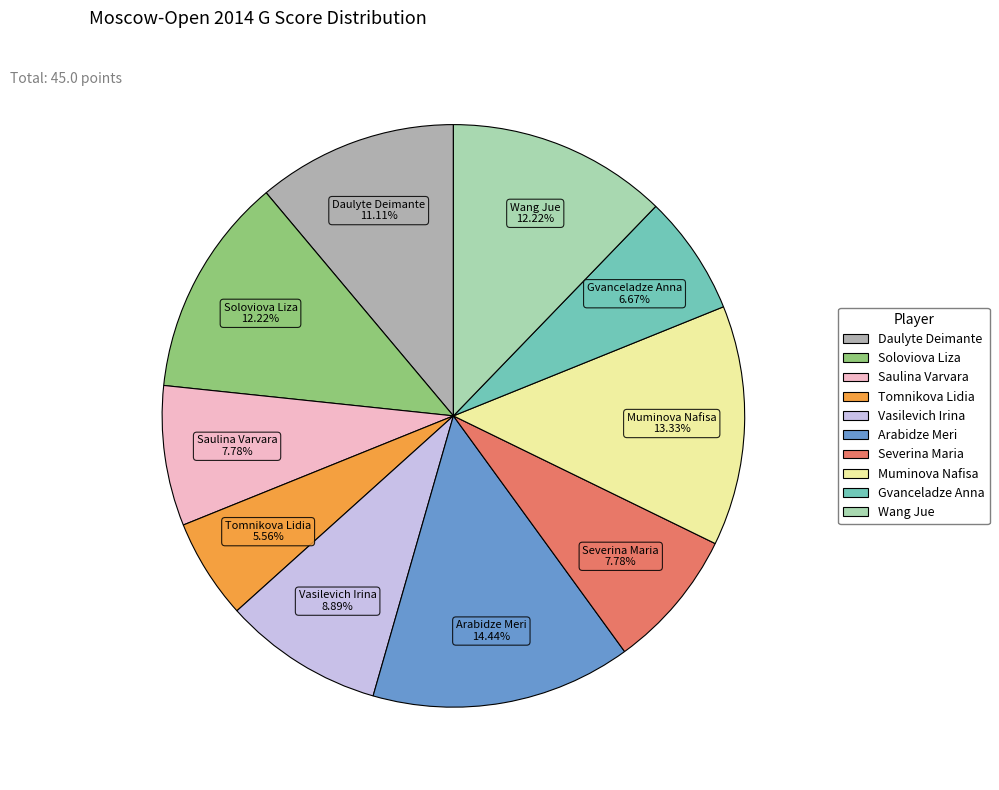

True or false: Saulina Varvara accounts for 1% of the total.

False